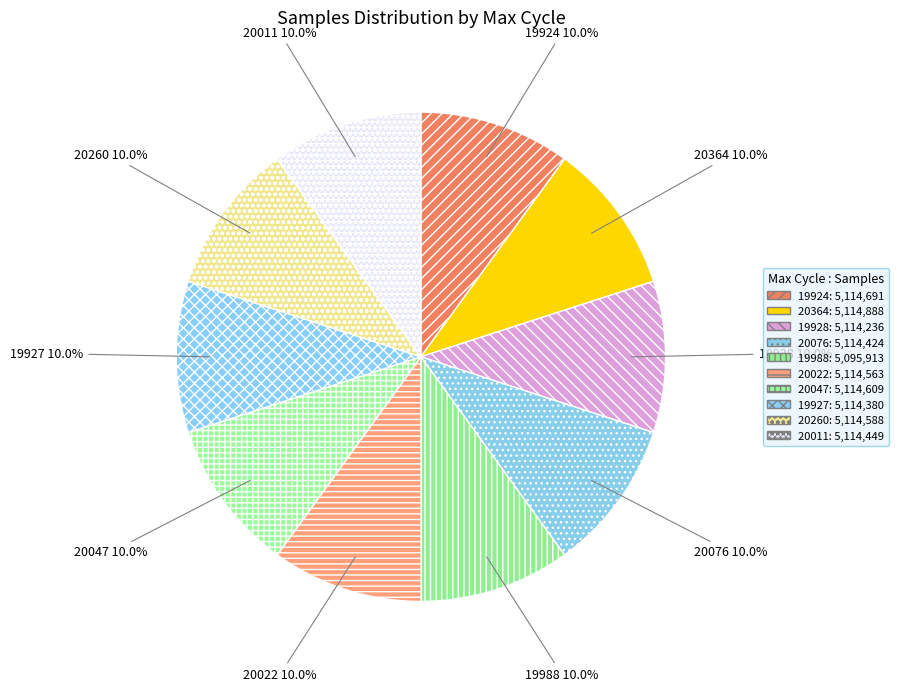

How many segments does this pie chart have?

10